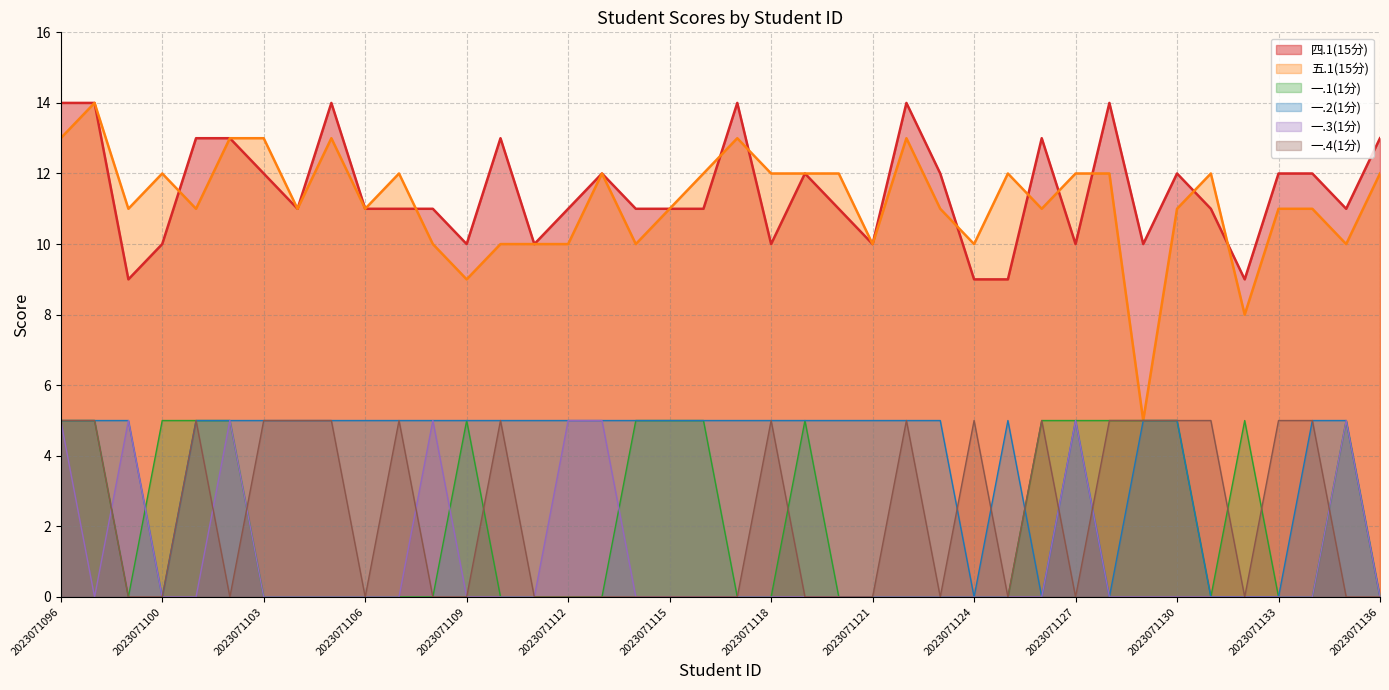

Reading left to right, what are all the values shown in this chart?

四.1(15分): 2023071096=14	2023071097=14	2023071099=9	2023071100=10	2023071101=13	2023071102=13	2023071103=12	2023071104=11	2023071105=14	2023071106=11	2023071107=11	2023071108=11	2023071109=10	2023071110=13	2023071111=10	2023071112=11	2023071113=12	2023071114=11	2023071115=11	2023071116=11	2023071117=14	2023071118=10	2023071119=12	2023071120=11	2023071121=10	2023071122=14	2023071123=12	2023071124=9	2023071125=9	2023071126=13	2023071127=10	2023071128=14	2023071129=10	2023071130=12	2023071131=11	2023071132=9	2023071133=12	2023071134=12	2023071135=11	2023071136=13
五.1(15分): 2023071096=13	2023071097=14	2023071099=11	2023071100=12	2023071101=11	2023071102=13	2023071103=13	2023071104=11	2023071105=13	2023071106=11	2023071107=12	2023071108=10	2023071109=9	2023071110=10	2023071111=10	2023071112=10	2023071113=12	2023071114=10	2023071115=11	2023071116=12	2023071117=13	2023071118=12	2023071119=12	2023071120=12	2023071121=10	2023071122=13	2023071123=11	2023071124=10	2023071125=12	2023071126=11	2023071127=12	2023071128=12	2023071129=5	2023071130=11	2023071131=12	2023071132=8	2023071133=11	2023071134=11	2023071135=10	2023071136=12
一.1(1分): 2023071096=5	2023071097=5	2023071099=0	2023071100=5	2023071101=5	2023071102=5	2023071103=0	2023071104=0	2023071105=0	2023071106=0	2023071107=0	2023071108=0	2023071109=5	2023071110=0	2023071111=0	2023071112=0	2023071113=0	2023071114=5	2023071115=5	2023071116=5	2023071117=0	2023071118=0	2023071119=5	2023071120=0	2023071121=0	2023071122=0	2023071123=0	2023071124=0	2023071125=0	2023071126=5	2023071127=5	2023071128=5	2023071129=5	2023071130=5	2023071131=0	2023071132=5	2023071133=0	2023071134=0	2023071135=5	2023071136=0
一.2(1分): 2023071096=5	2023071097=5	2023071099=5	2023071100=0	2023071101=5	2023071102=5	2023071103=5	2023071104=5	2023071105=5	2023071106=5	2023071107=5	2023071108=5	2023071109=5	2023071110=5	2023071111=5	2023071112=5	2023071113=5	2023071114=5	2023071115=5	2023071116=5	2023071117=5	2023071118=5	2023071119=5	2023071120=5	2023071121=5	2023071122=5	2023071123=5	2023071124=0	2023071125=5	2023071126=0	2023071127=5	2023071128=0	2023071129=5	2023071130=5	2023071131=0	2023071132=0	2023071133=0	2023071134=5	2023071135=5	2023071136=0
一.3(1分): 2023071096=5	2023071097=0	2023071099=5	2023071100=0	2023071101=0	2023071102=5	2023071103=0	2023071104=0	2023071105=0	2023071106=0	2023071107=0	2023071108=5	2023071109=0	2023071110=0	2023071111=0	2023071112=5	2023071113=5	2023071114=0	2023071115=0	2023071116=0	2023071117=0	2023071118=0	2023071119=0	2023071120=0	2023071121=0	2023071122=0	2023071123=0	2023071124=0	2023071125=0	2023071126=0	2023071127=5	2023071128=0	2023071129=0	2023071130=0	2023071131=0	2023071132=0	2023071133=0	2023071134=0	2023071135=5	2023071136=0
一.4(1分): 2023071096=5	2023071097=5	2023071099=0	2023071100=0	2023071101=5	2023071102=0	2023071103=5	2023071104=5	2023071105=5	2023071106=0	2023071107=5	2023071108=0	2023071109=0	2023071110=5	2023071111=0	2023071112=0	2023071113=0	2023071114=0	2023071115=0	2023071116=0	2023071117=0	2023071118=5	2023071119=0	2023071120=0	2023071121=0	2023071122=5	2023071123=0	2023071124=5	2023071125=0	2023071126=5	2023071127=0	2023071128=5	2023071129=5	2023071130=5	2023071131=5	2023071132=0	2023071133=5	2023071134=5	2023071135=0	2023071136=0